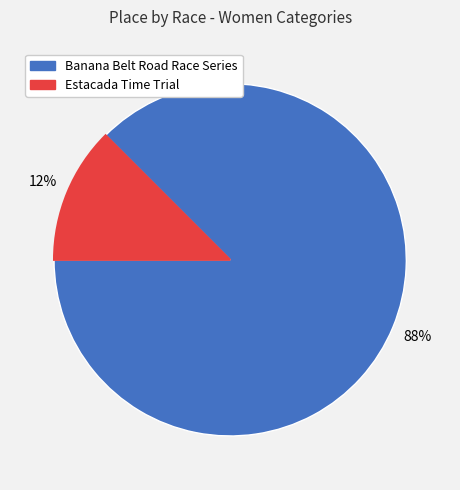

True or false: Banana Belt Road Race Series accounts for 88% of the total.

True